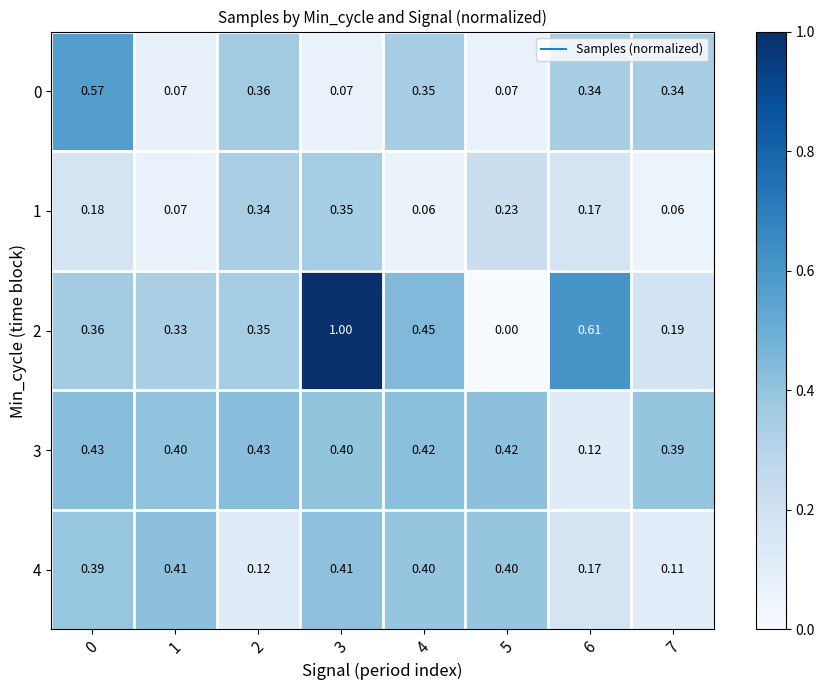

Is the value of 1 at 7 greater than the value of 4 at 7?

No